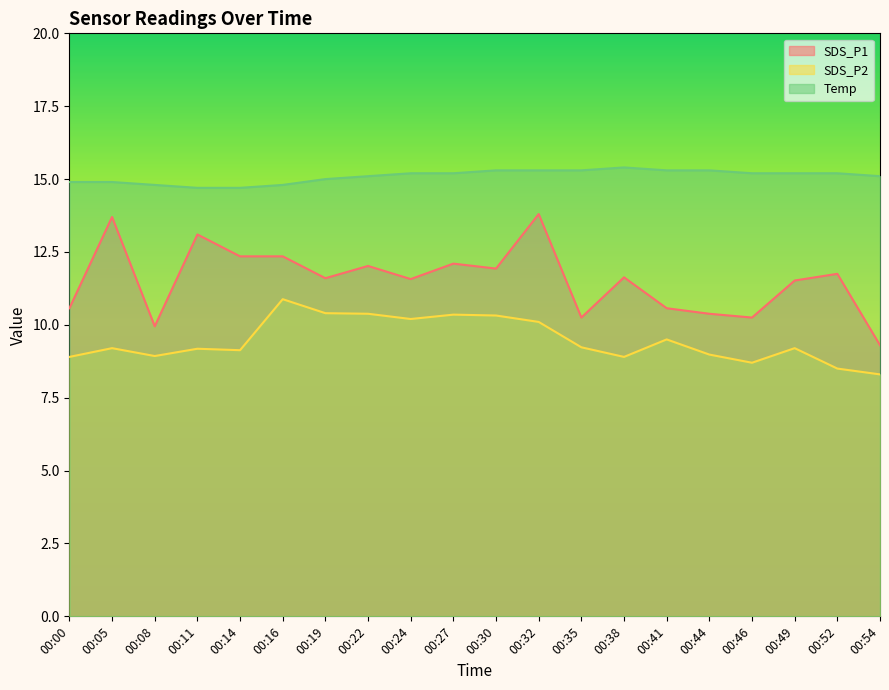

At which category does the chart reach its minimum across all series?

00:54